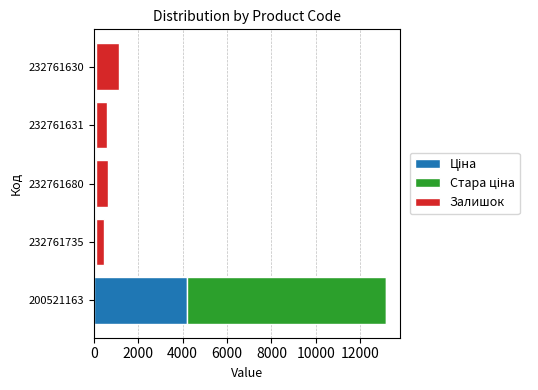

At which category is the sum across all series the highest?

200521163